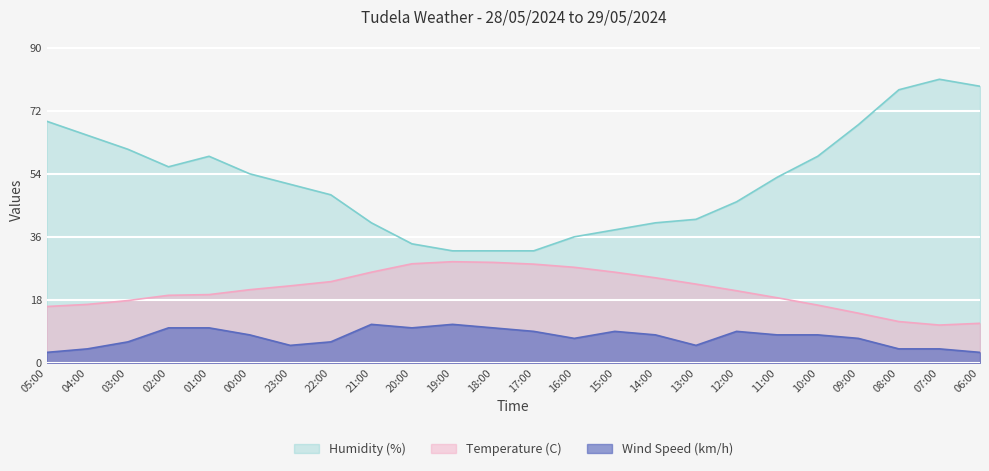

What is the smallest value displayed?

3.0